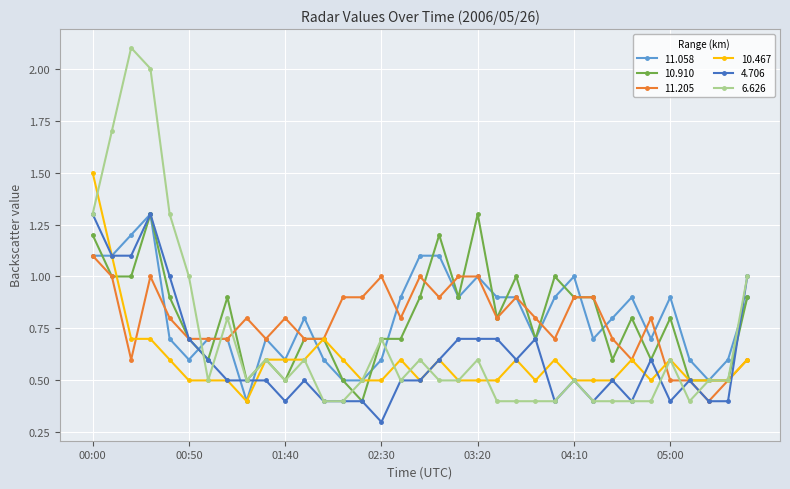

What is the smallest value displayed?

0.3